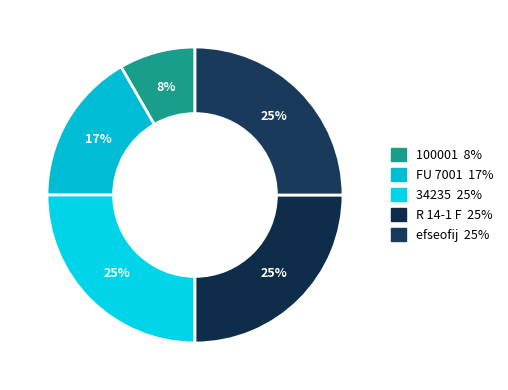

True or false: FU 7001 accounts for 17% of the total.

True